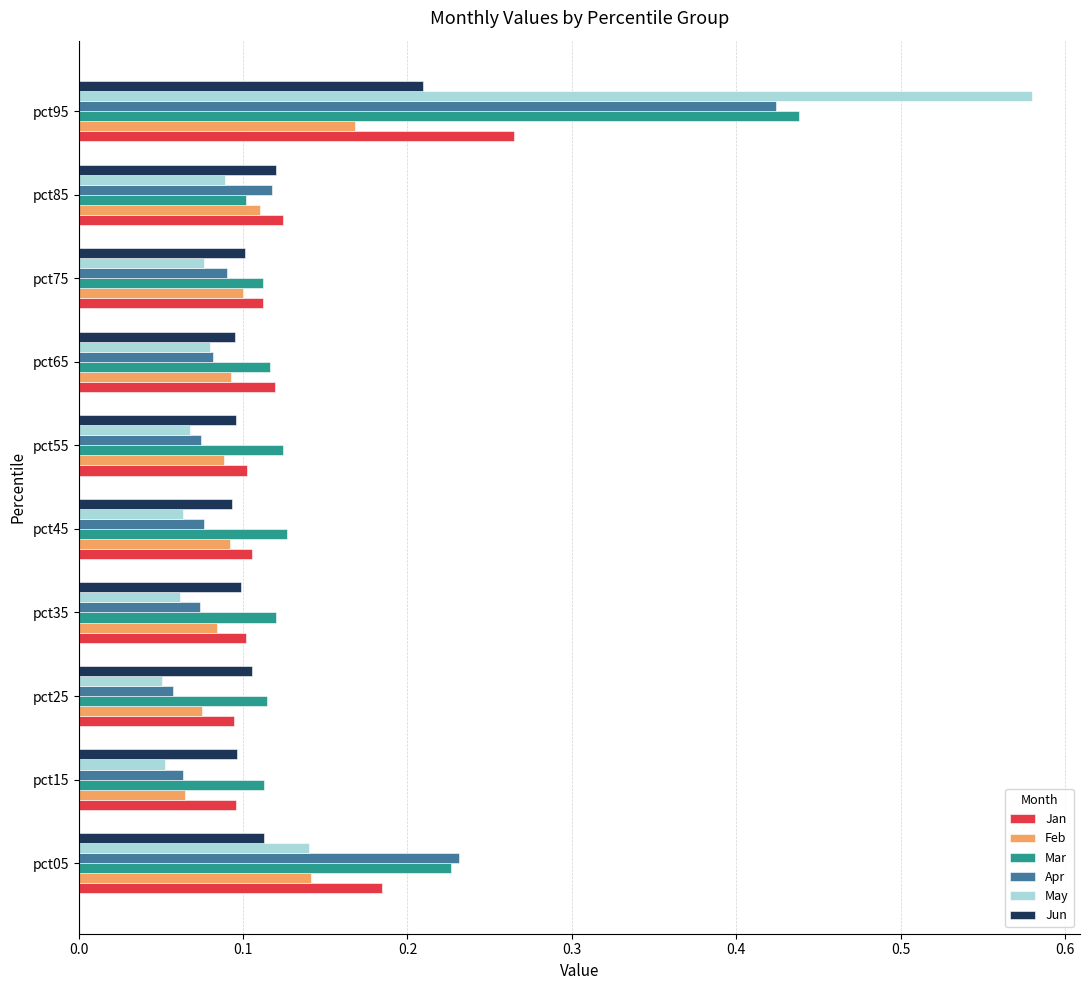

Which category has the highest value in the Apr series?

pct95